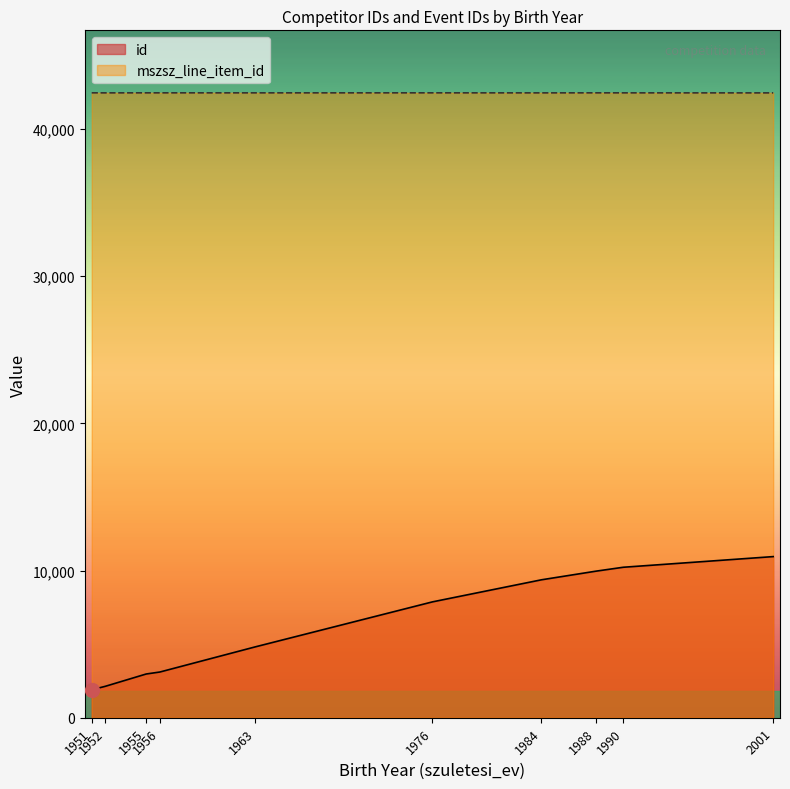

What are all the series names shown in the legend?

id, mszsz_line_item_id